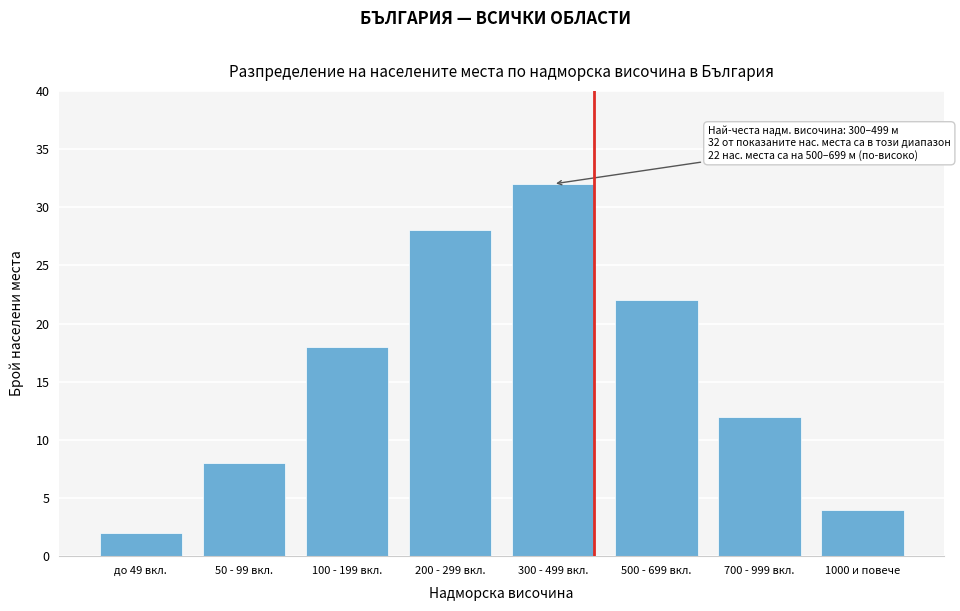

Reading left to right, what are all the values shown in this chart?

до 49 вкл.=2	50 - 99 вкл.=8	100 - 199 вкл.=18	200 - 299 вкл.=28	300 - 499 вкл.=32	500 - 699 вкл.=22	700 - 999 вкл.=12	1000 и повече=4